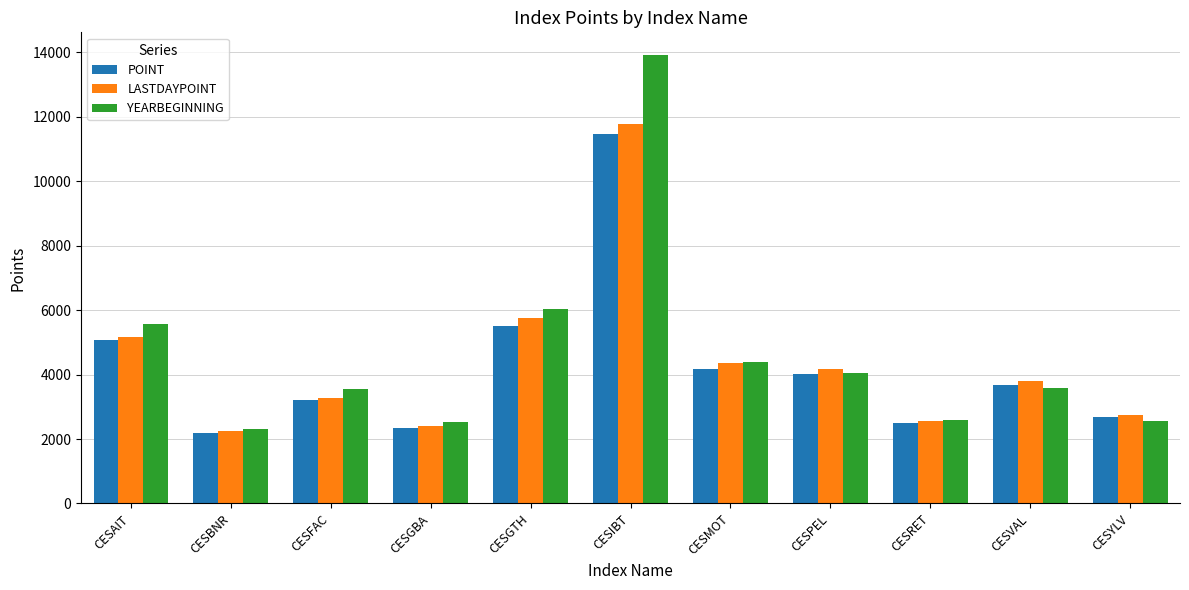

What is the sum of the LASTDAYPOINT values at CESPEL and CESVAL?

7984.4